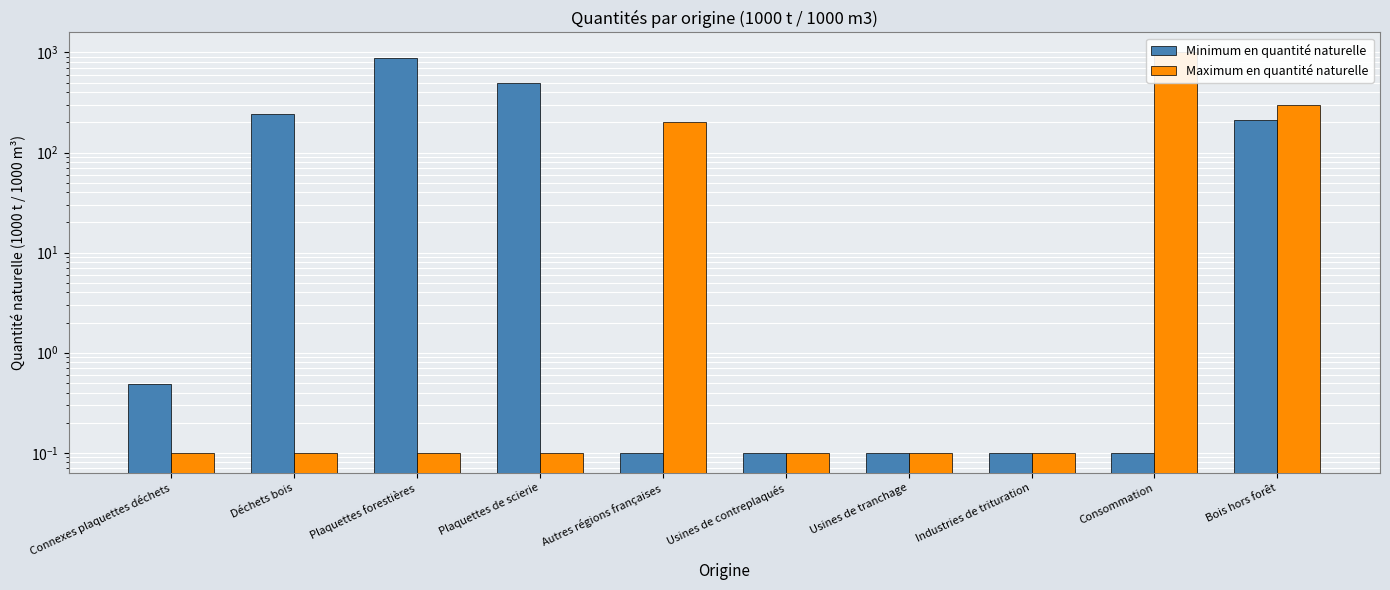

At which label is Minimum en quantité naturelle closest to 441?

Plaquettes de scierie